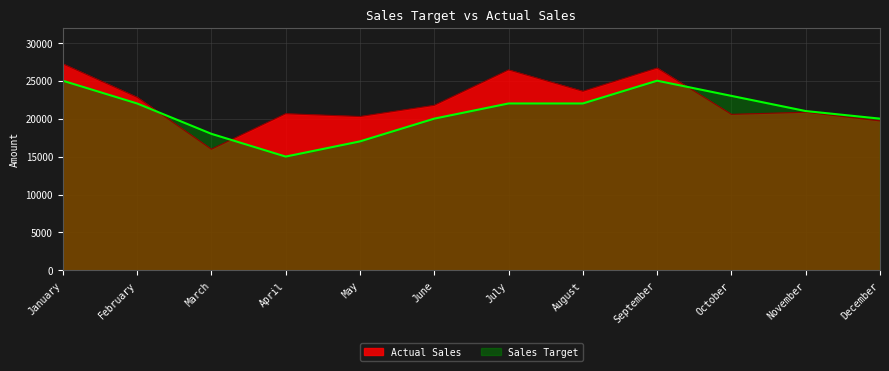

Is the value of Sales Target at June greater than the value of Actual Sales at December?

Yes